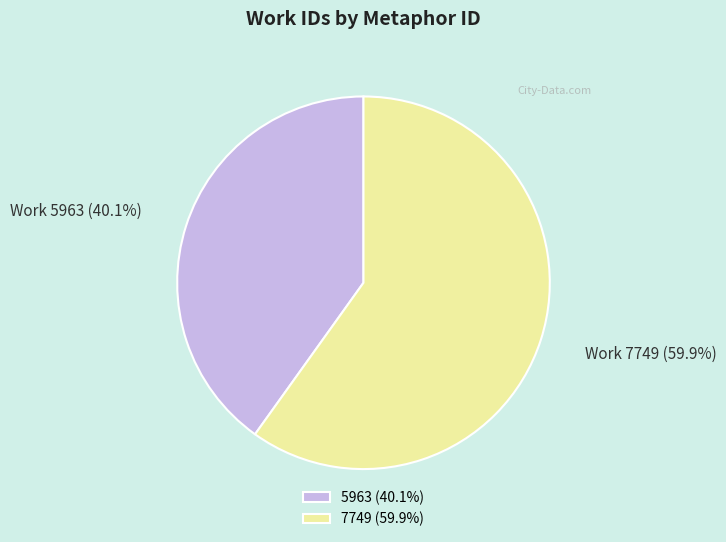

To the nearest percent, what is the combined percentage of 7749 and 5963?

100%